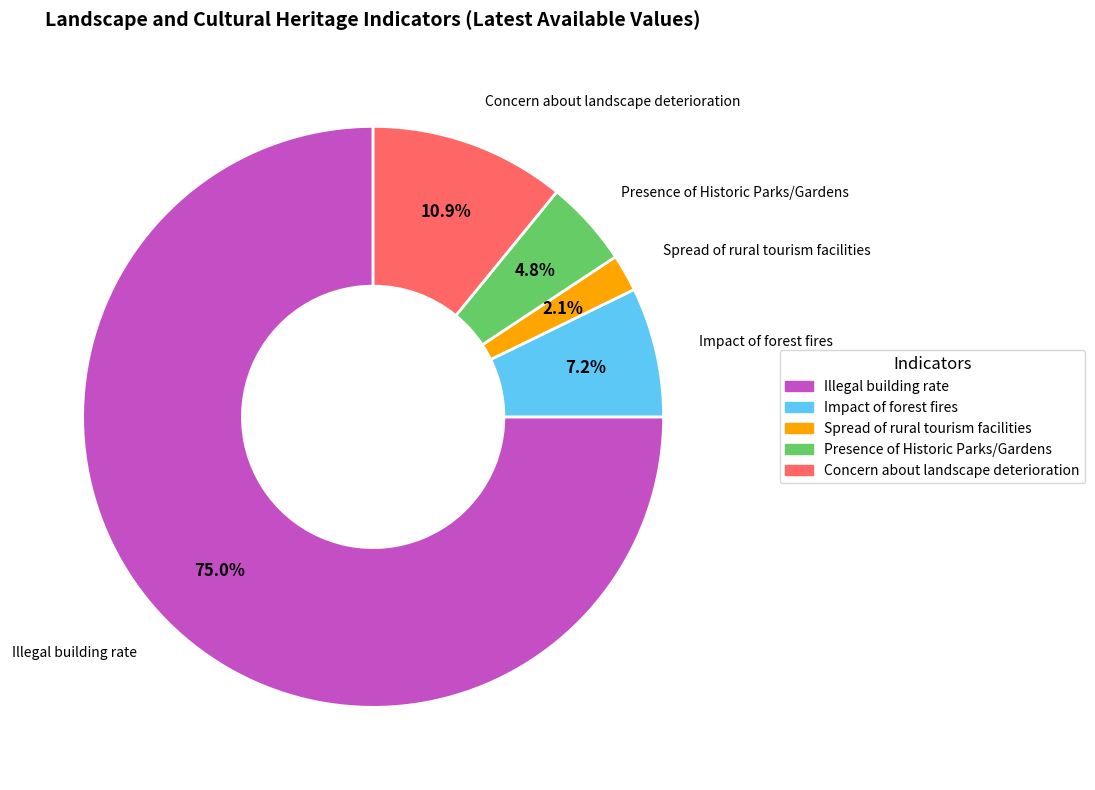

Count the number of slices in the pie.

5